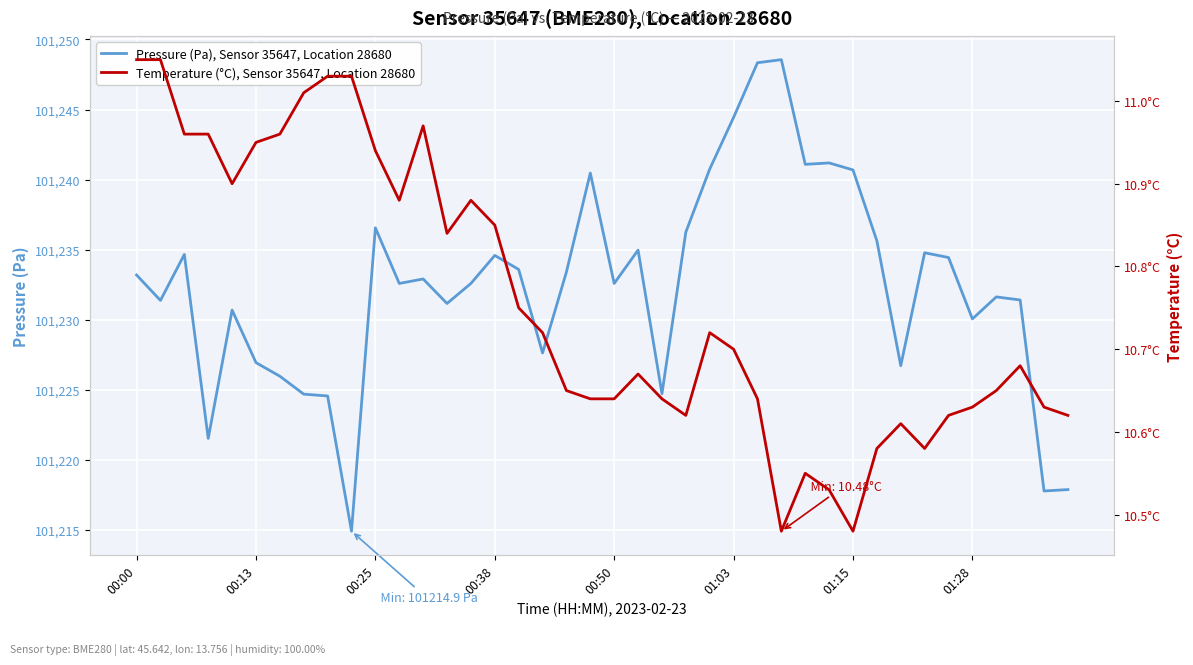

In Temperature (°C), Sensor 35647, Location 28680, how many points are lower than both neighbors (excluding endpoints)?

7